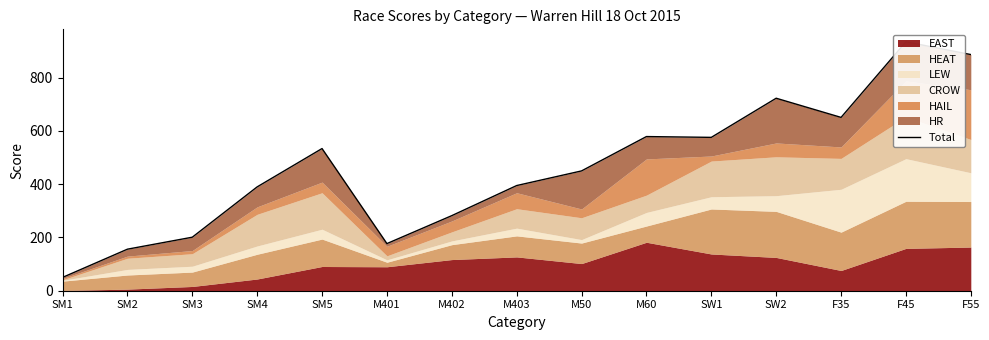

At which category does the chart reach its peak across all series?

F45